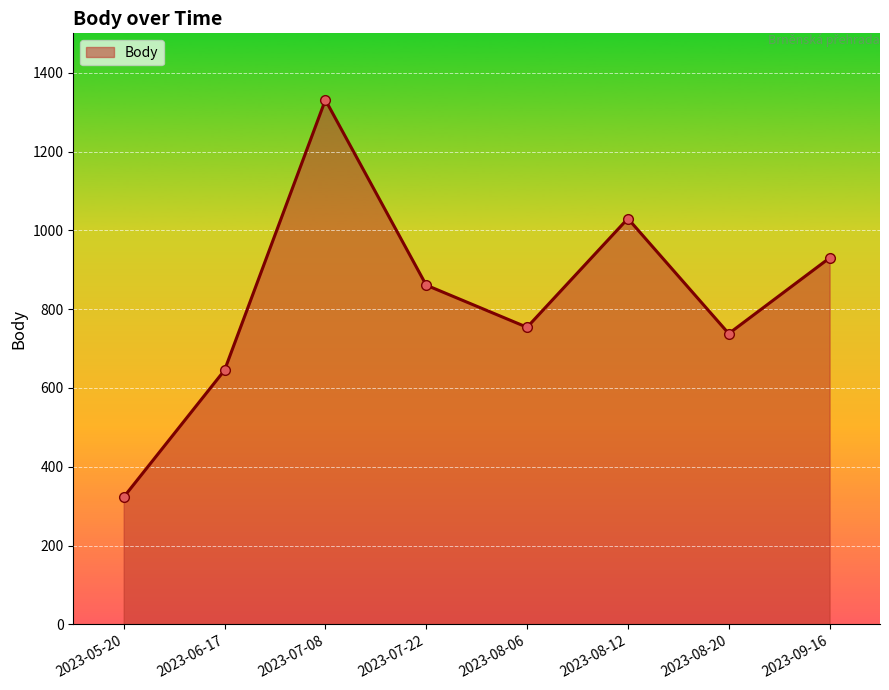

List the labels in order of value, largest first.

2023-07-08, 2023-08-12, 2023-09-16, 2023-07-22, 2023-08-06, 2023-08-20, 2023-06-17, 2023-05-20